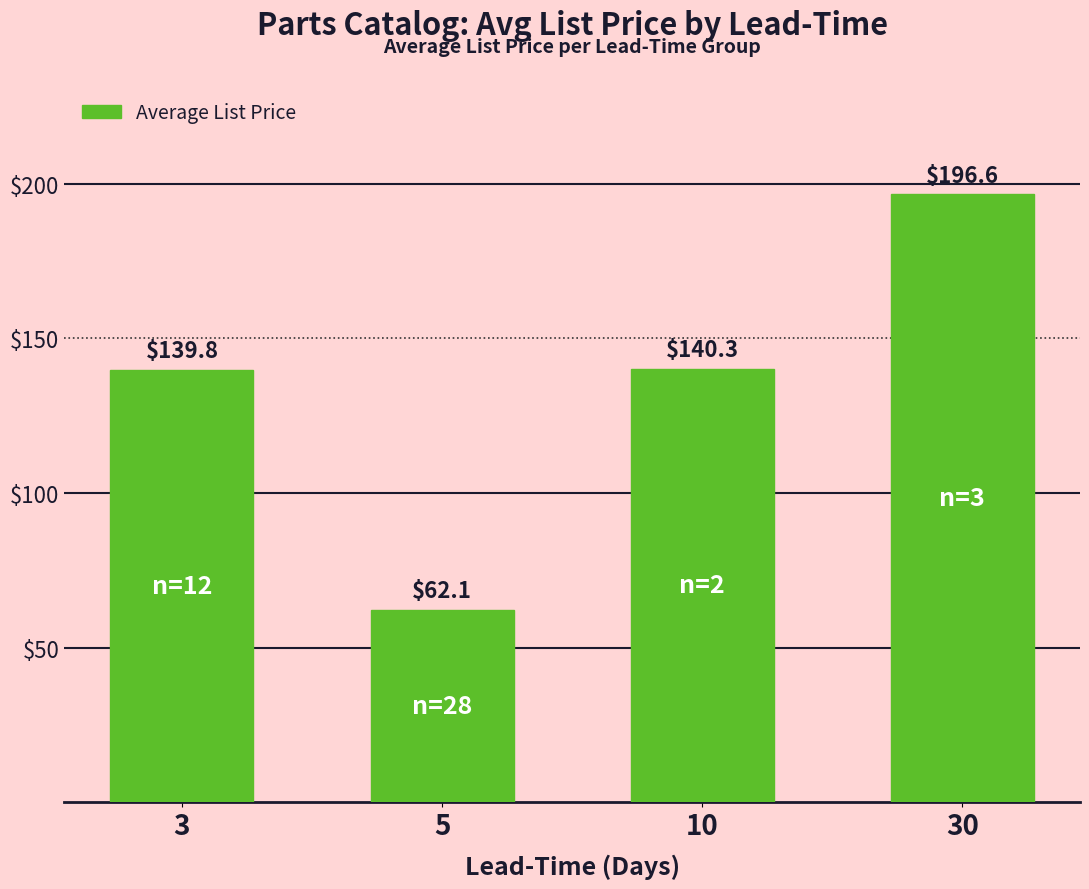

What is the approximate value at 5?

62.1